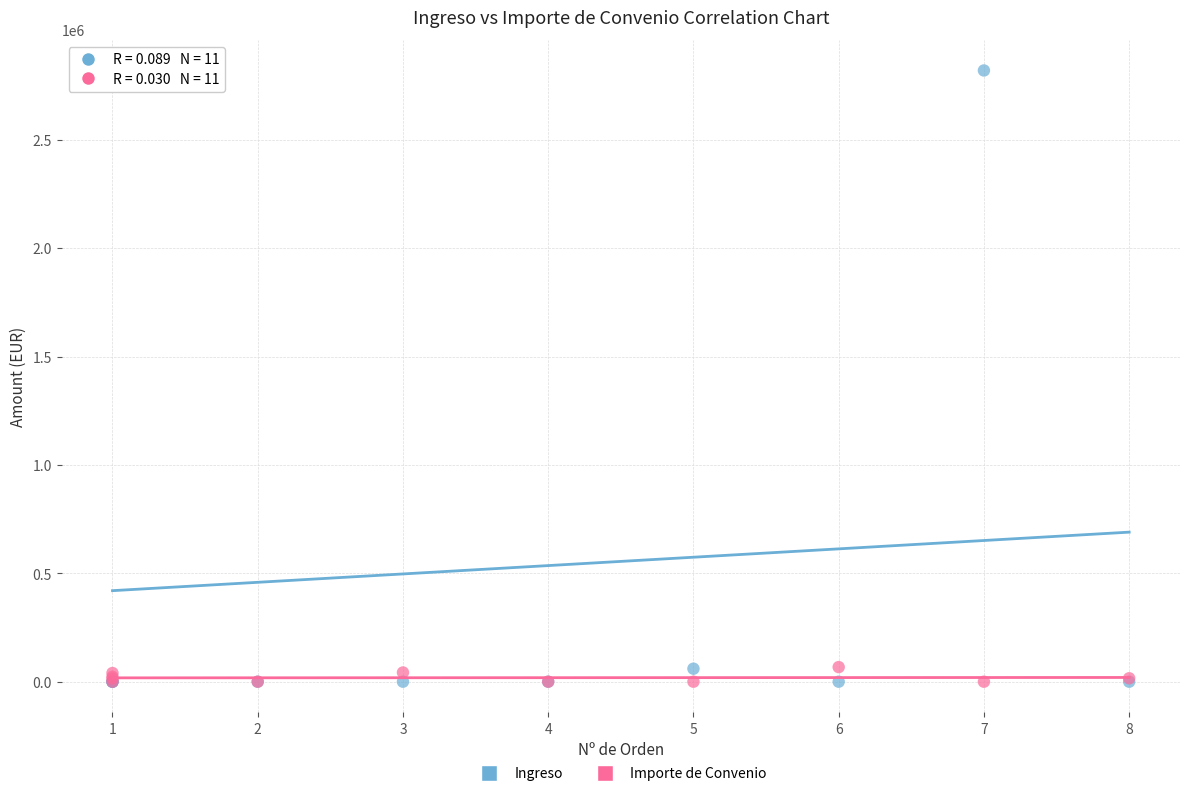

Which series has the widest spread of Y values?

Ingreso